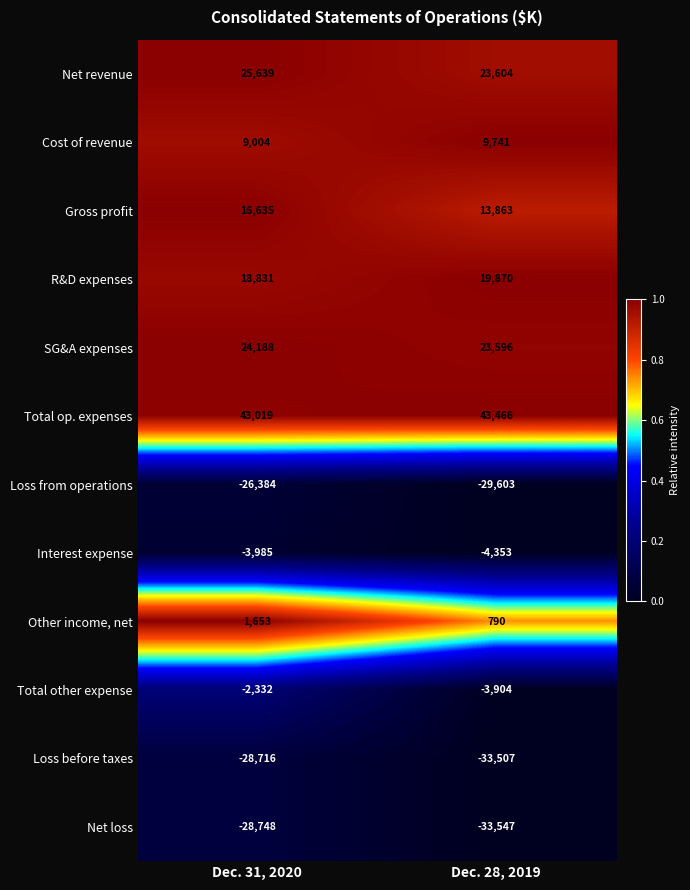

Reading left to right, list all the values displayed in this chart.

Net revenue: Dec. 31, 2020=25639	Dec. 28, 2019=23604
Cost of revenue: Dec. 31, 2020=9004	Dec. 28, 2019=9741
Gross profit: Dec. 31, 2020=16635	Dec. 28, 2019=13863
R&D expenses: Dec. 31, 2020=18831	Dec. 28, 2019=19870
SG&A expenses: Dec. 31, 2020=24188	Dec. 28, 2019=23596
Total op. expenses: Dec. 31, 2020=43019	Dec. 28, 2019=43466
Loss from operations: Dec. 31, 2020=-26384	Dec. 28, 2019=-29603
Interest expense: Dec. 31, 2020=-3985	Dec. 28, 2019=-4353
Other income, net: Dec. 31, 2020=1653	Dec. 28, 2019=790
Total other expense: Dec. 31, 2020=-2332	Dec. 28, 2019=-3904
Loss before taxes: Dec. 31, 2020=-28716	Dec. 28, 2019=-33507
Net loss: Dec. 31, 2020=-28748	Dec. 28, 2019=-33547